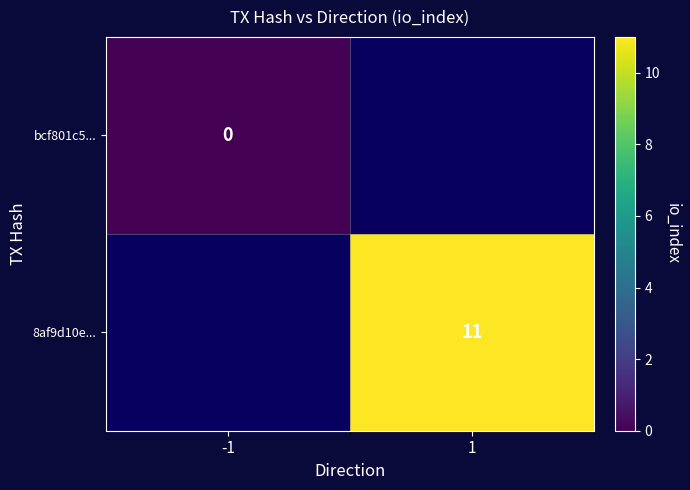

At which category does the chart reach its minimum across all series?

-1